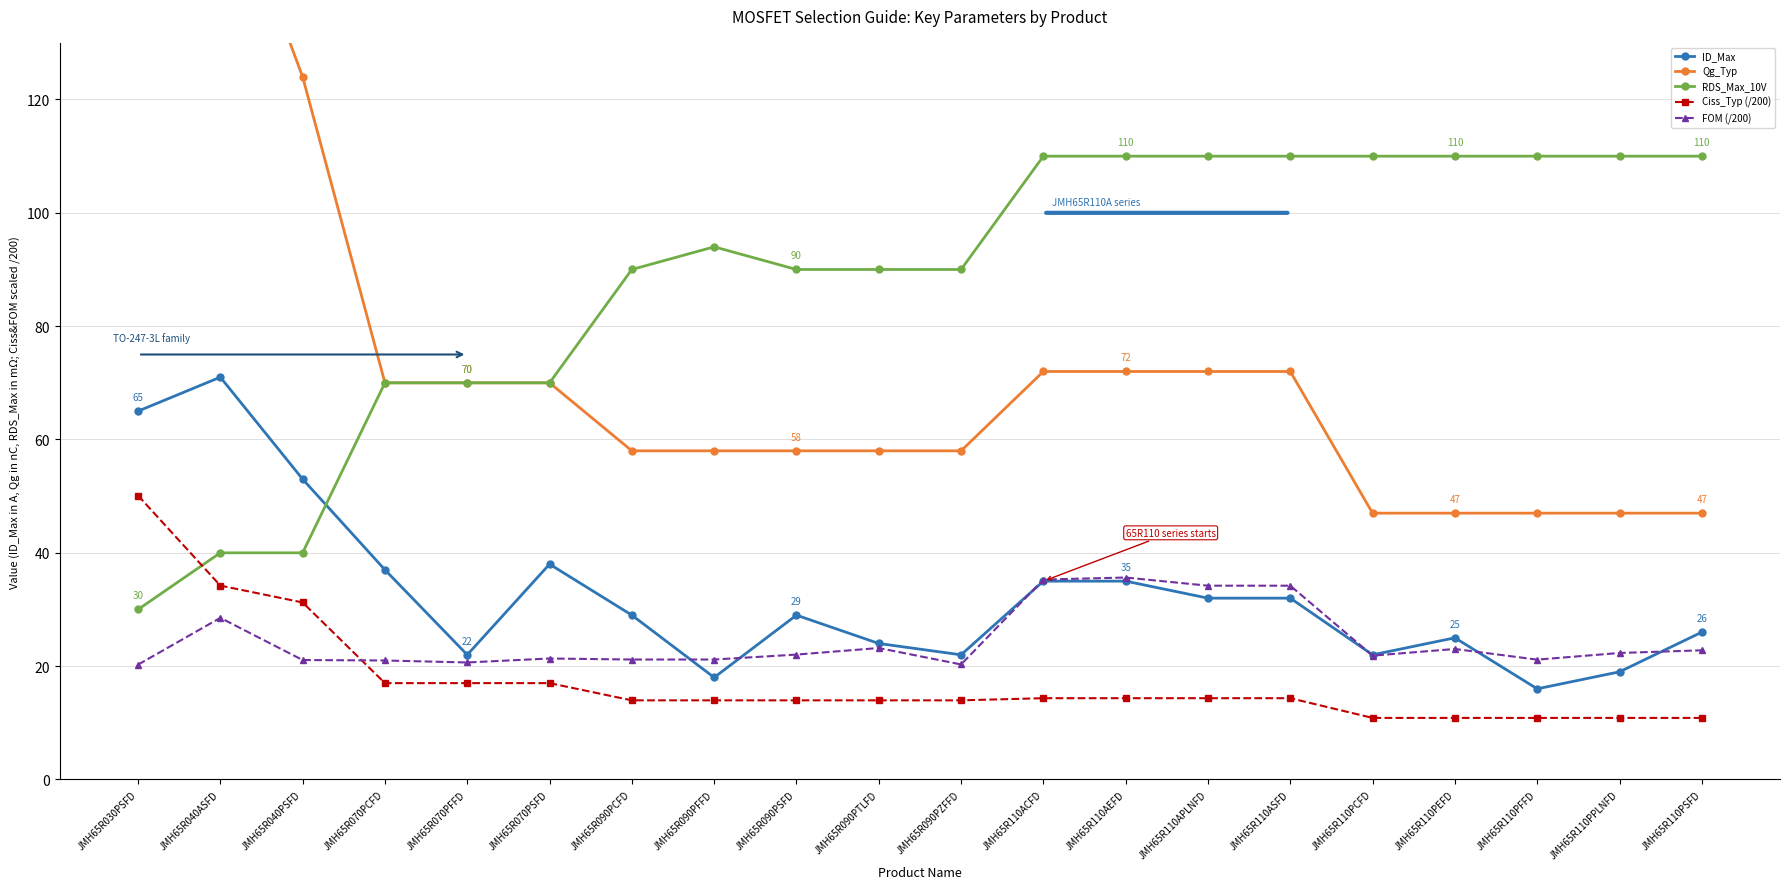

What is the value of the Qg_Typ point at the 9th from the left?

58.0